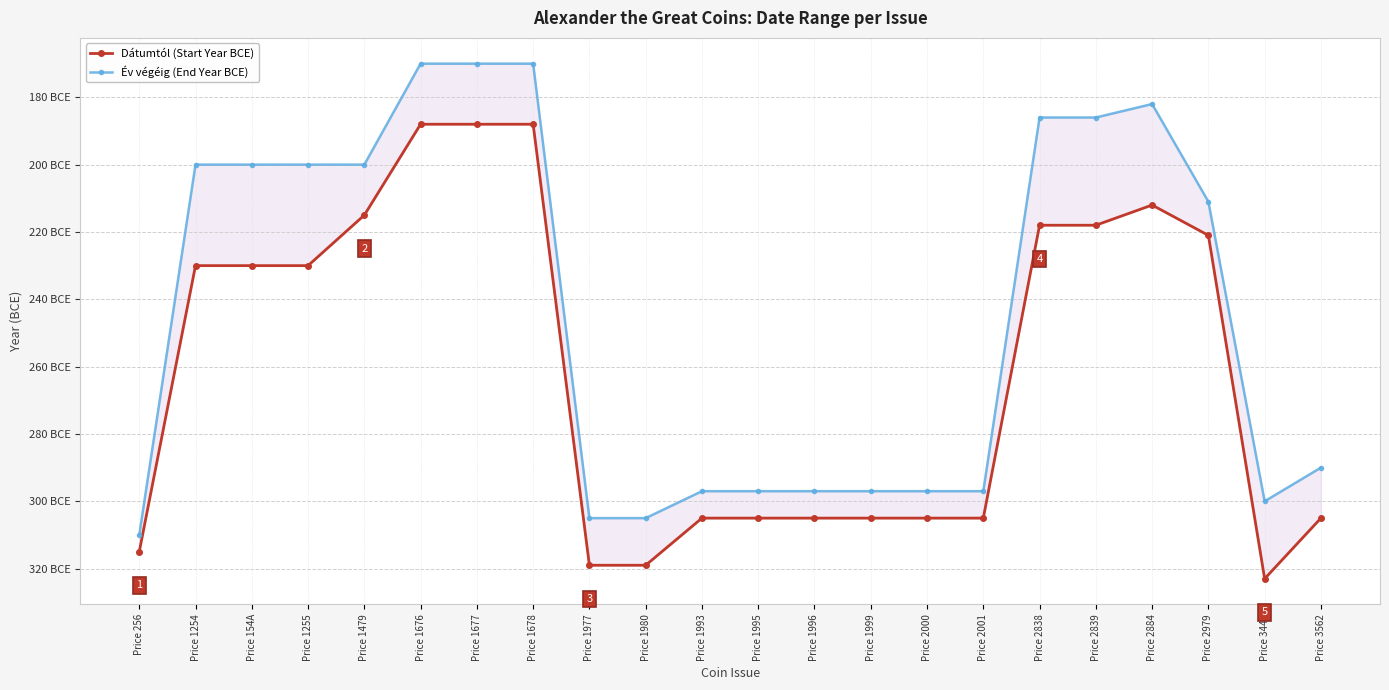

What is the label of the 14th point from the right?

Price 1977